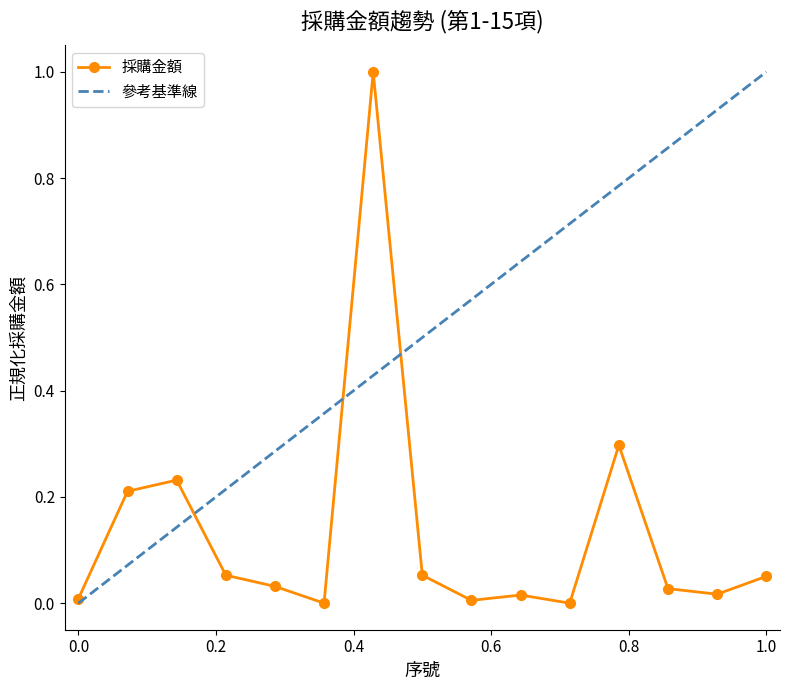

Reading right to left, what are all the values shown in this chart?

0.1	0.0	0.0	0.3	0.0	0.0	0.0	0.1	1.0	0.0	0.0	0.1	0.2	0.2	0.0